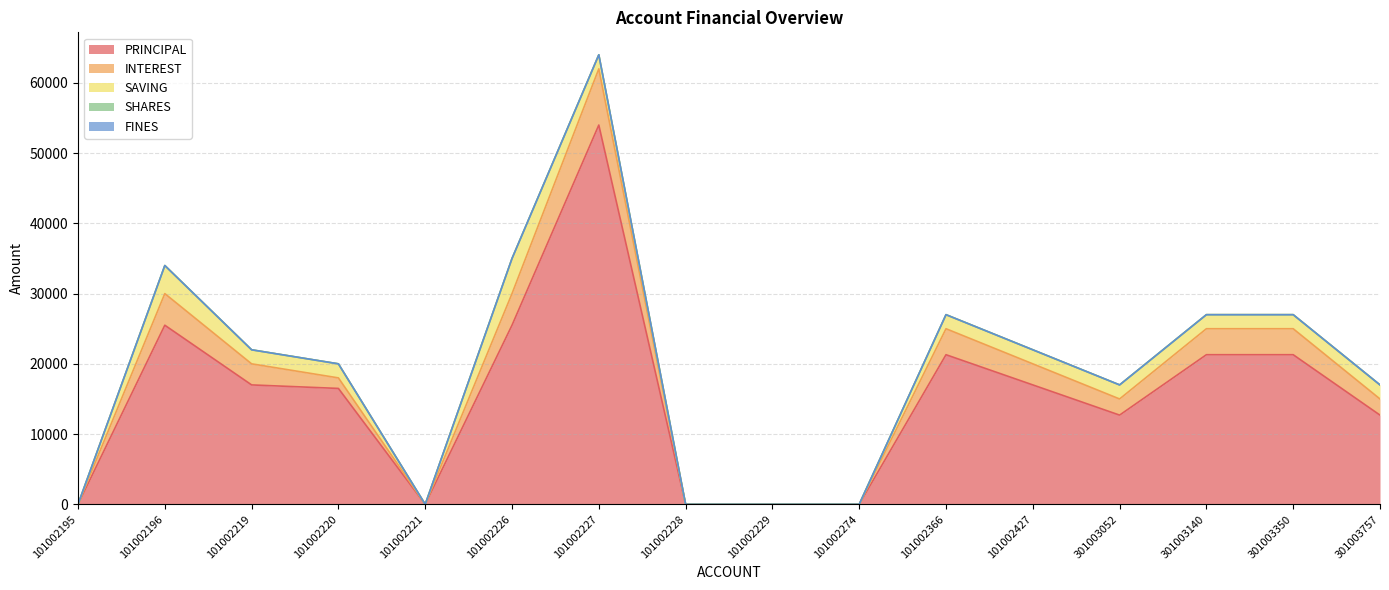

True or false: SAVING has a value of 2852 at 101002227.

False